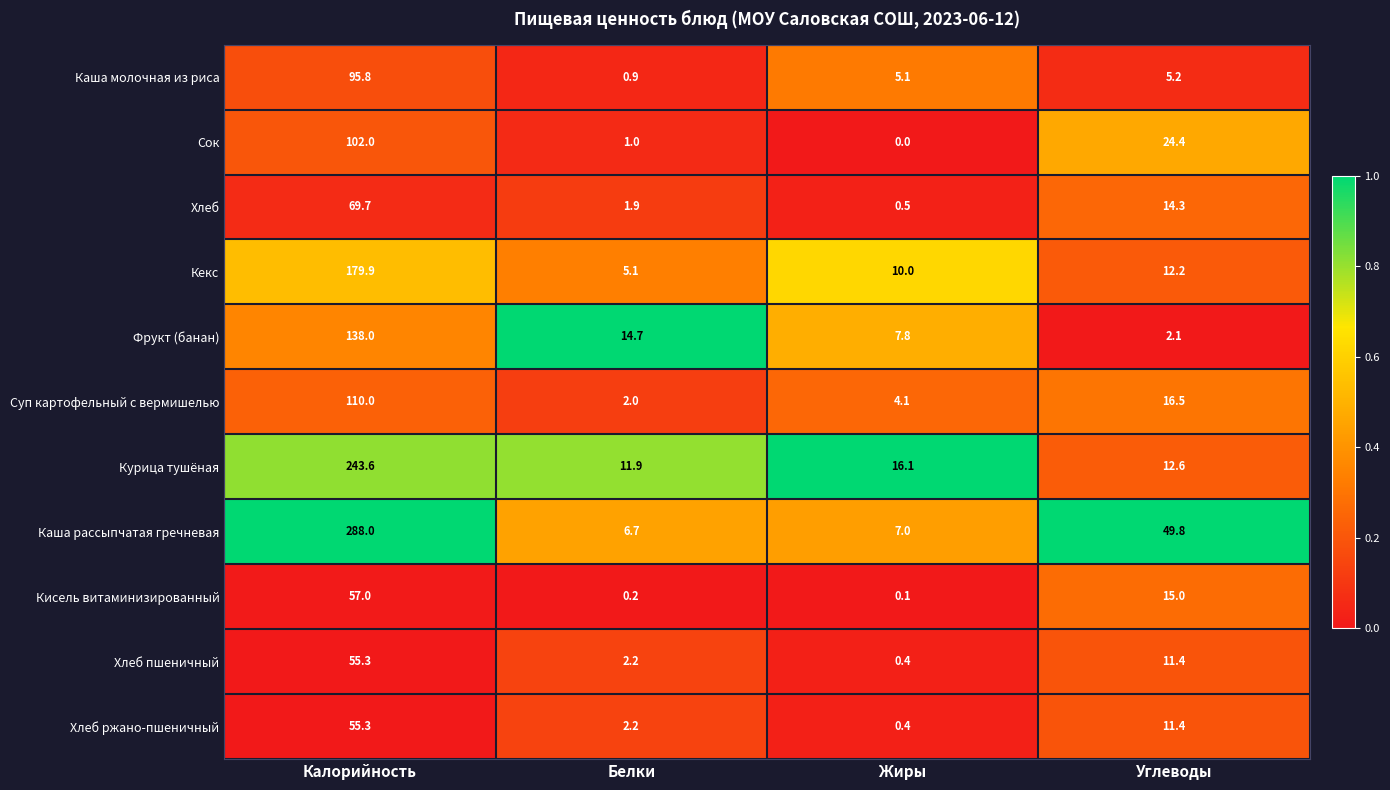

Which category has the highest value in the Хлеб ржано-пшеничный series?

Калорийность